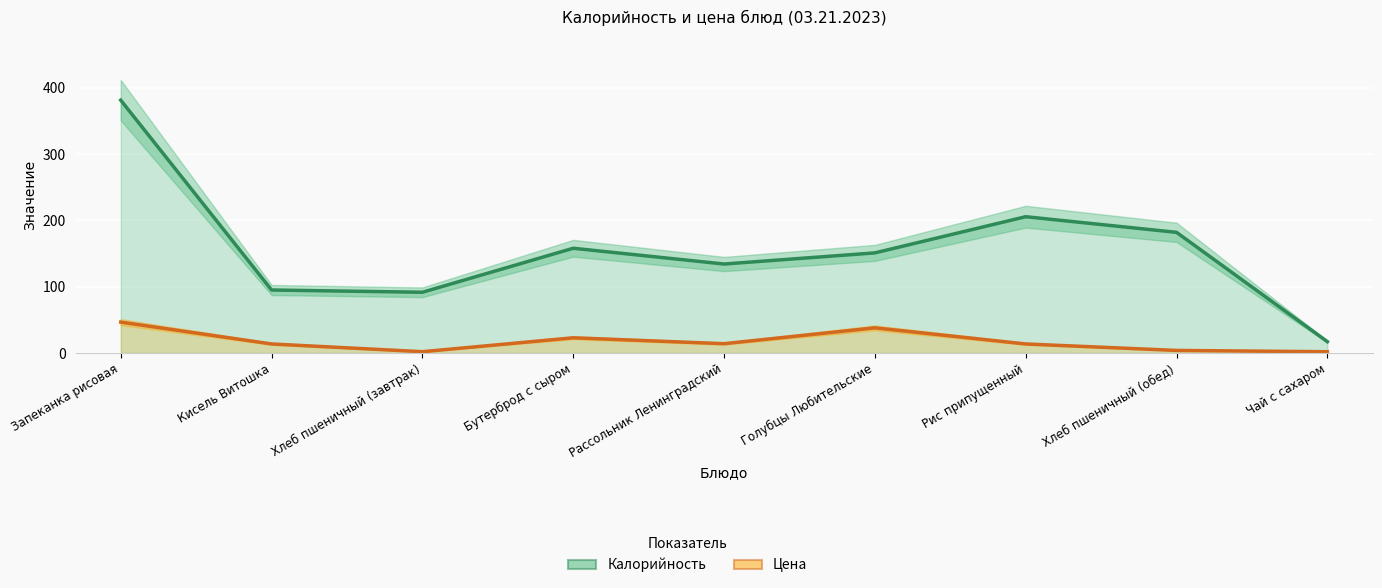

What position from the left is Рис припущенный?

7